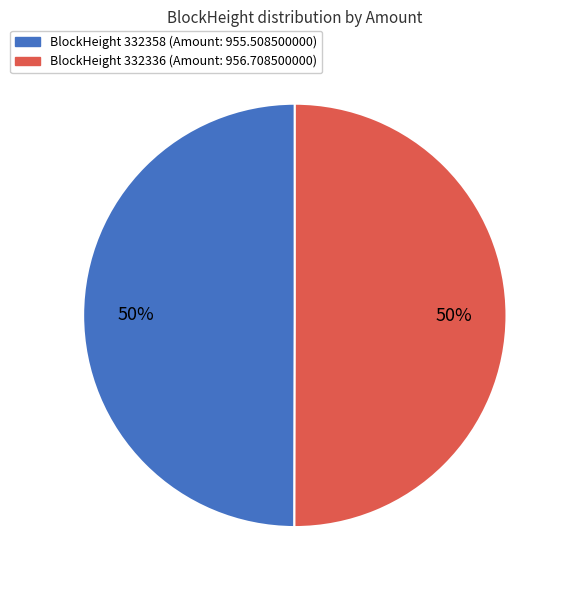

To the nearest percent, what is the average slice percentage?

50%